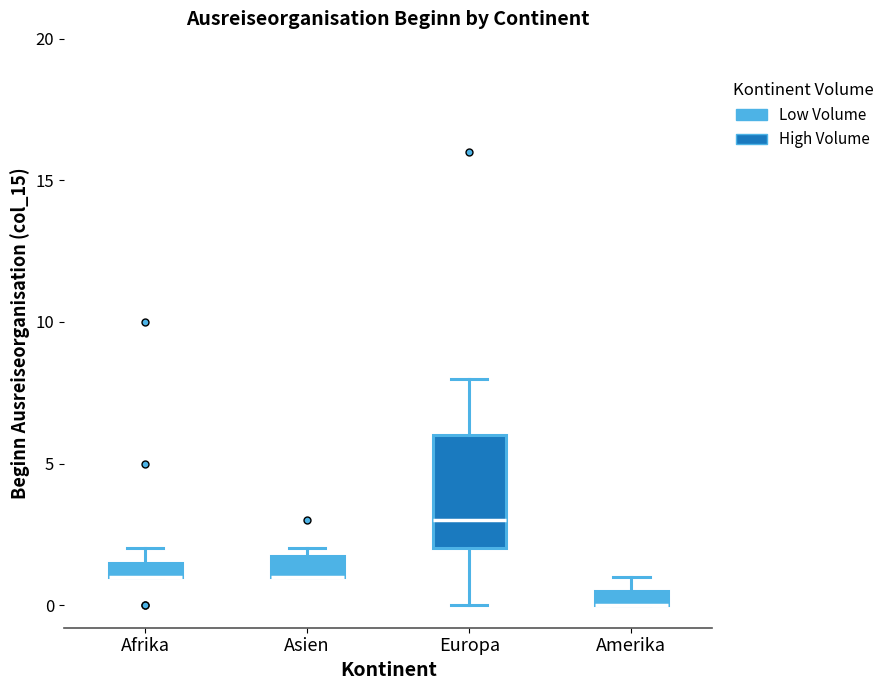

Where does the median line of the box for Europa sit on the y-axis? The values are not printed on the chart, so give them approximately, as read against the axis.

3.0